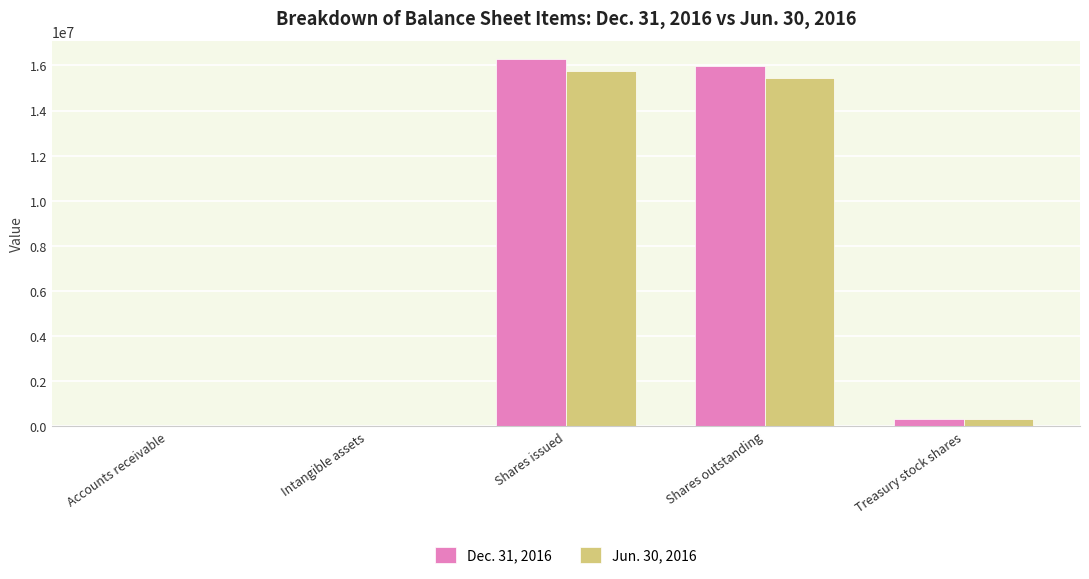

How many data points does each series have?

5